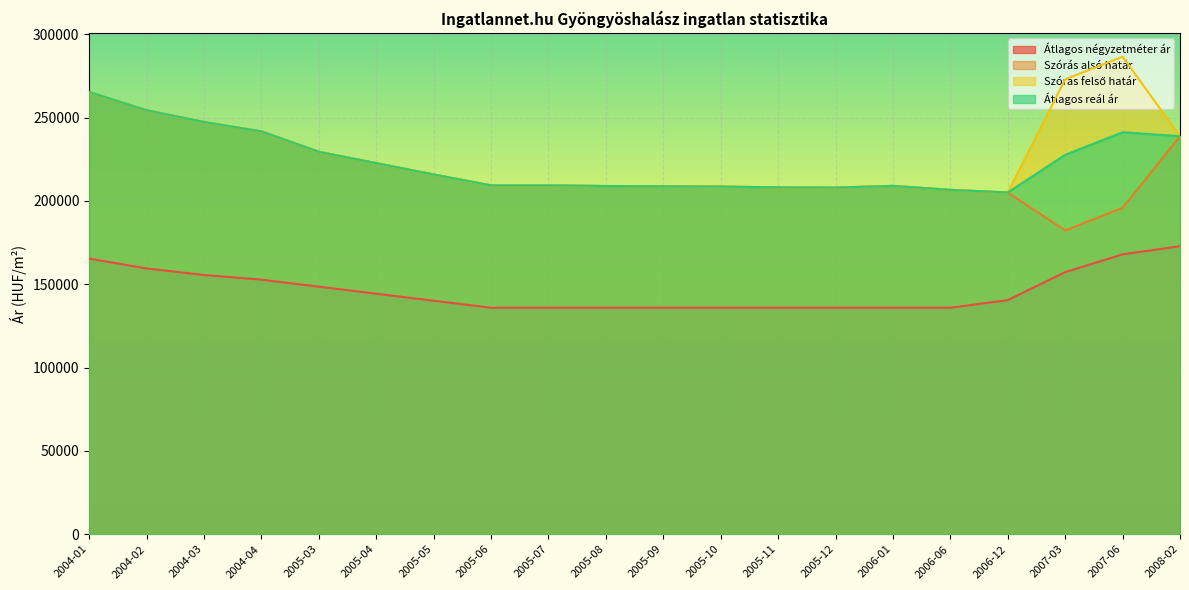

What is the average value of the Szórás felső határ series?

227852